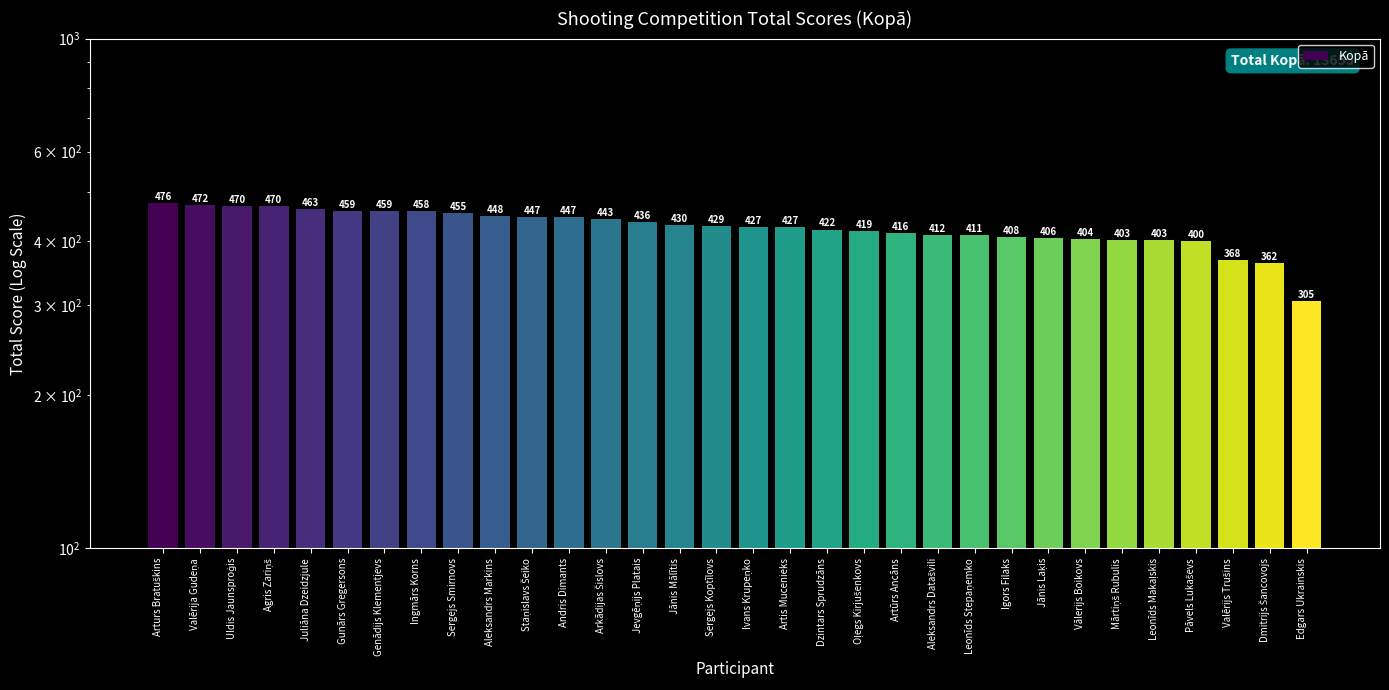

The value at Edgars Ukrainskis is 530. True or false?

False